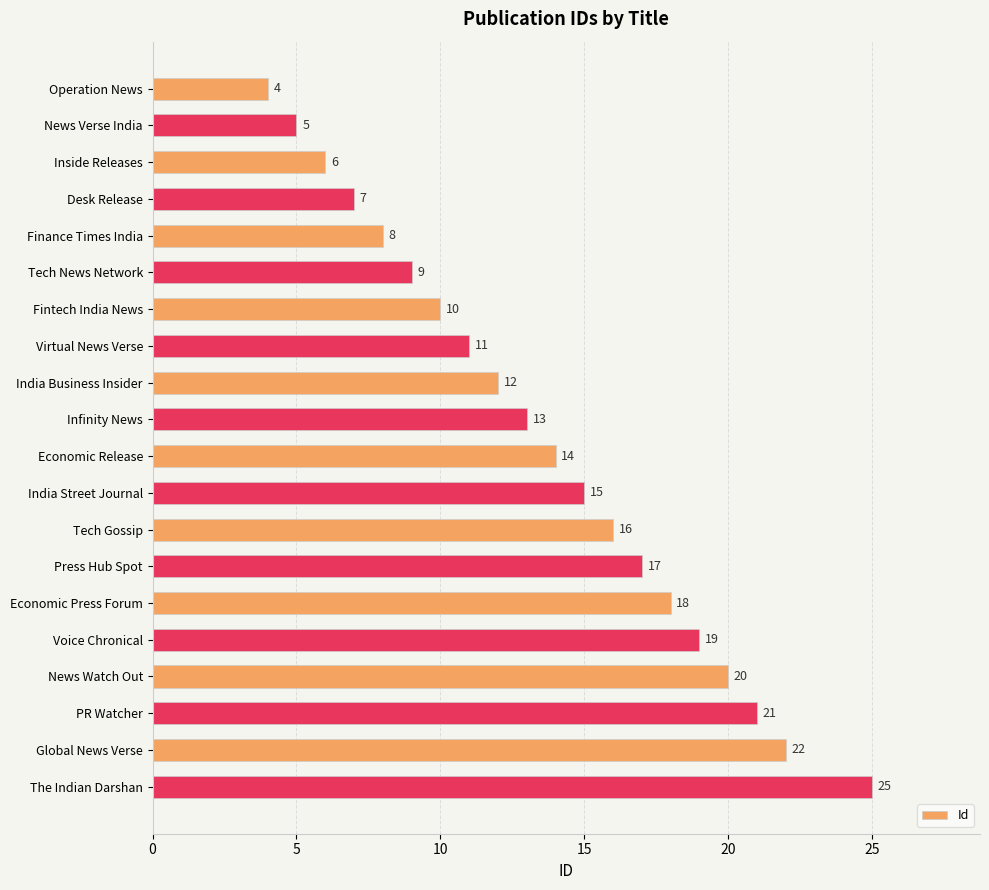

Count the number of categories in the chart.

20